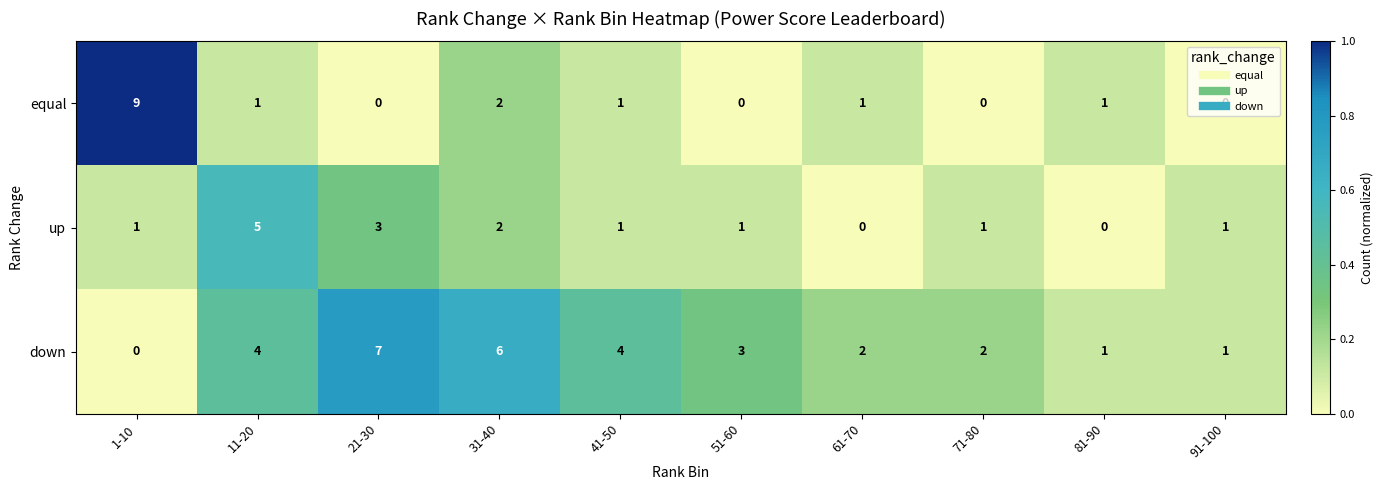

At which label does down first exceed 3?

11-20